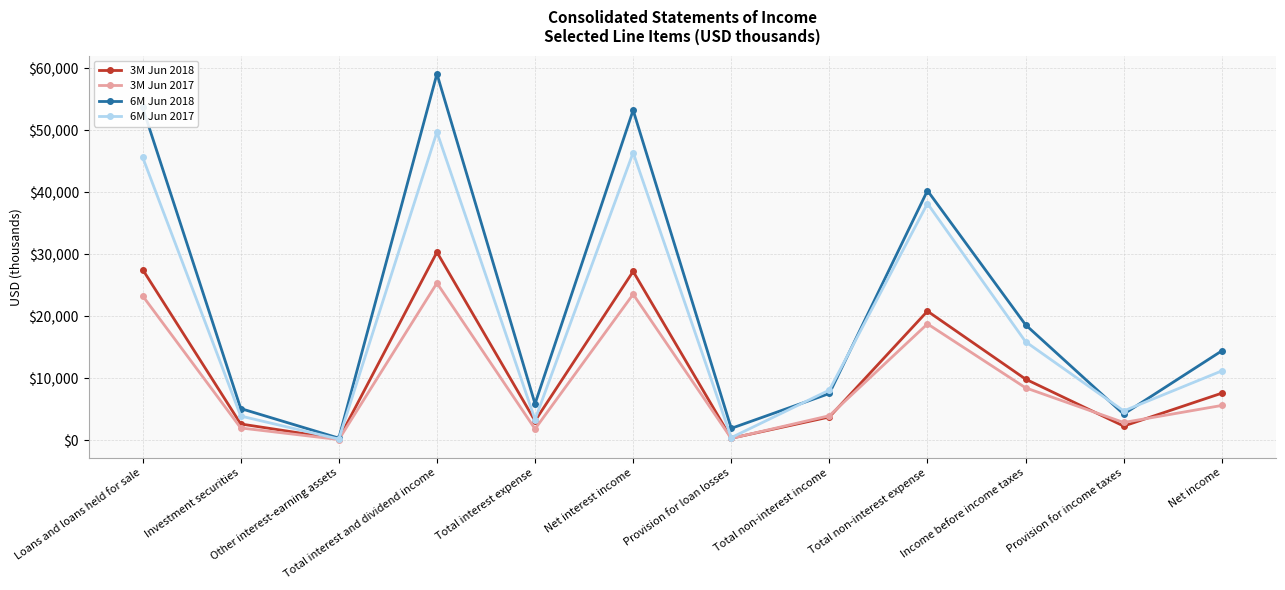

The 6M Jun 2017 series shows 11466 at Total non-interest expense. True or false?

False